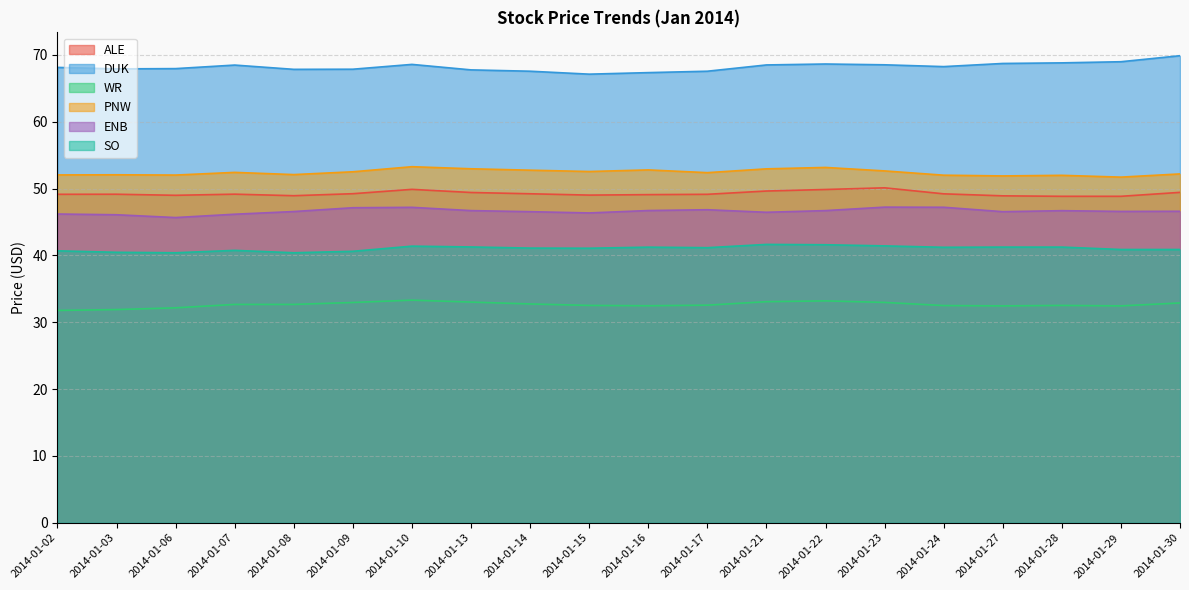

List the labels in order of WR value, smallest first.

2014-01-02, 2014-01-03, 2014-01-06, 2014-01-27, 2014-01-29, 2014-01-16, 2014-01-24, 2014-01-15, 2014-01-28, 2014-01-17, 2014-01-07, 2014-01-08, 2014-01-14, 2014-01-30, 2014-01-09, 2014-01-23, 2014-01-13, 2014-01-21, 2014-01-22, 2014-01-10